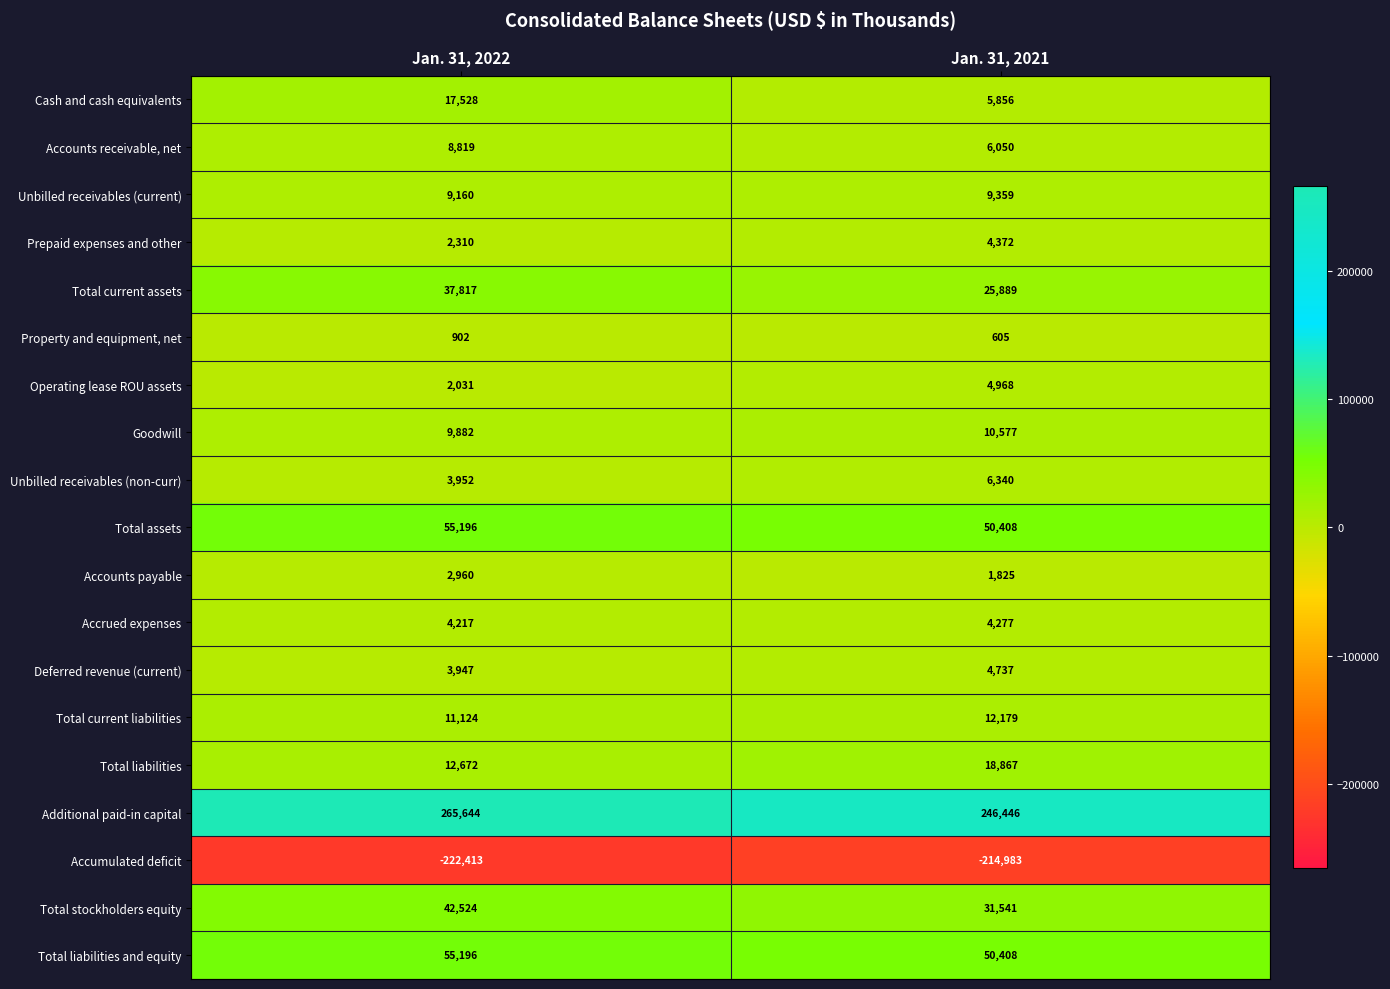

Is it true that Total stockholders equity equals 19515 at Jan. 31, 2021?

False